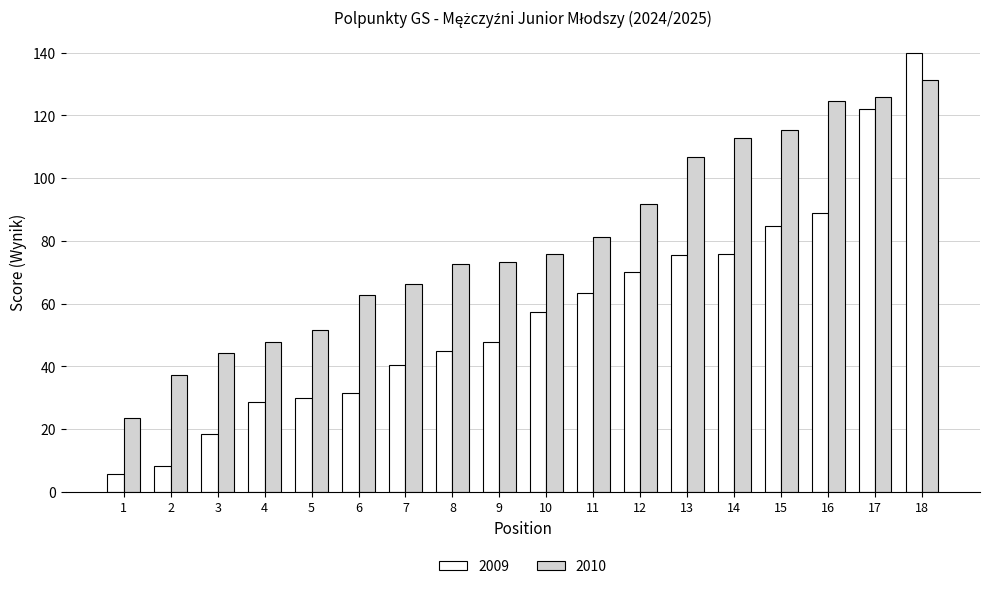

Rank the series by their average value, from lowest to highest.

2009, 2010